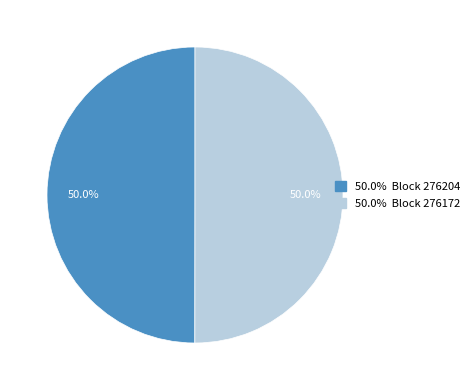

How many slices are in this pie chart?

2